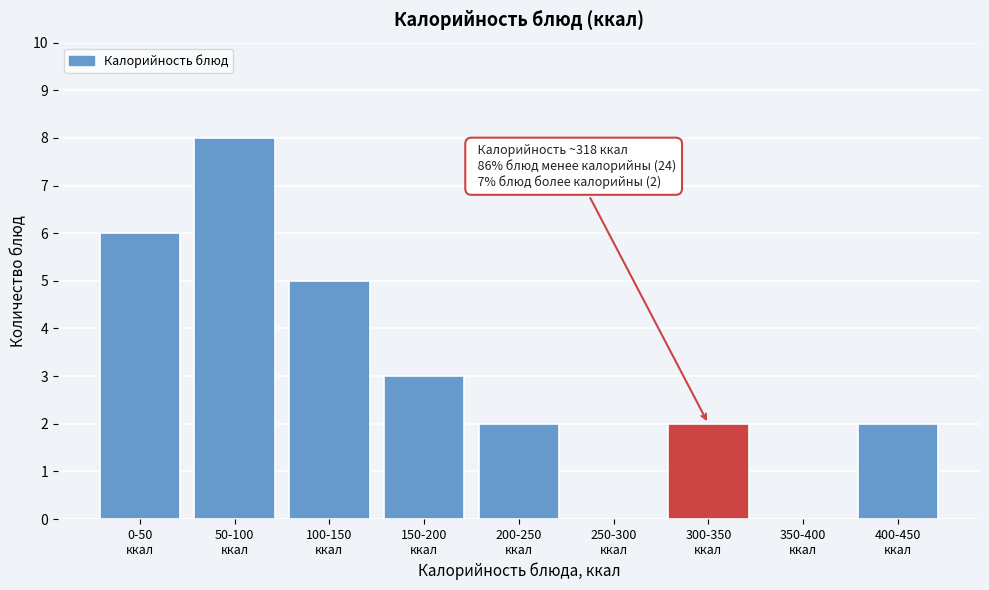

What is the greatest value displayed?

8